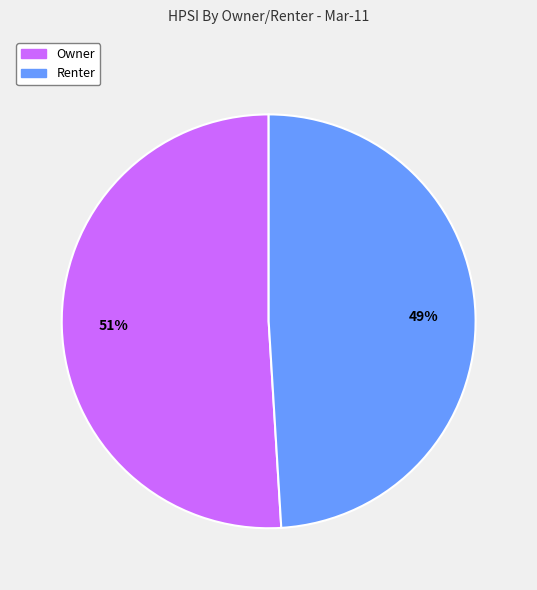

Combined, do Owner and Renter account for over 50%?

Yes